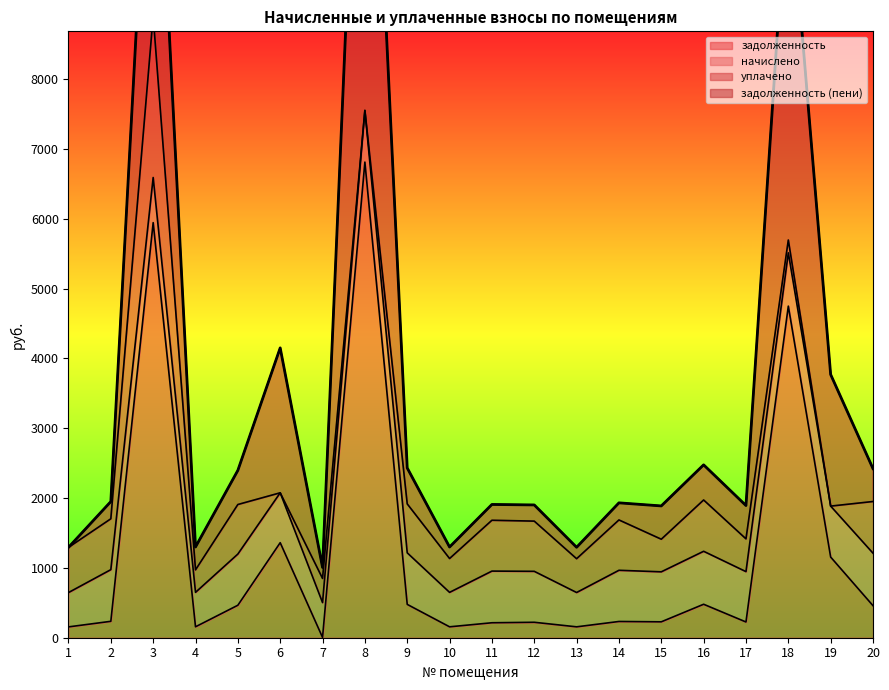

Where is the first local minimum for начислено?

4